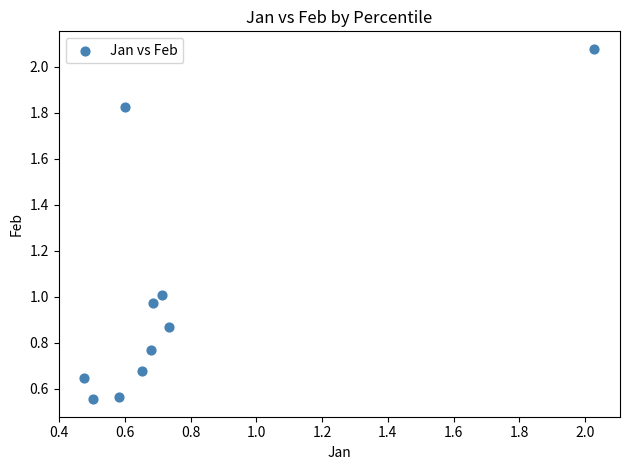

What is the range of Y values (max minus min)?

1.5